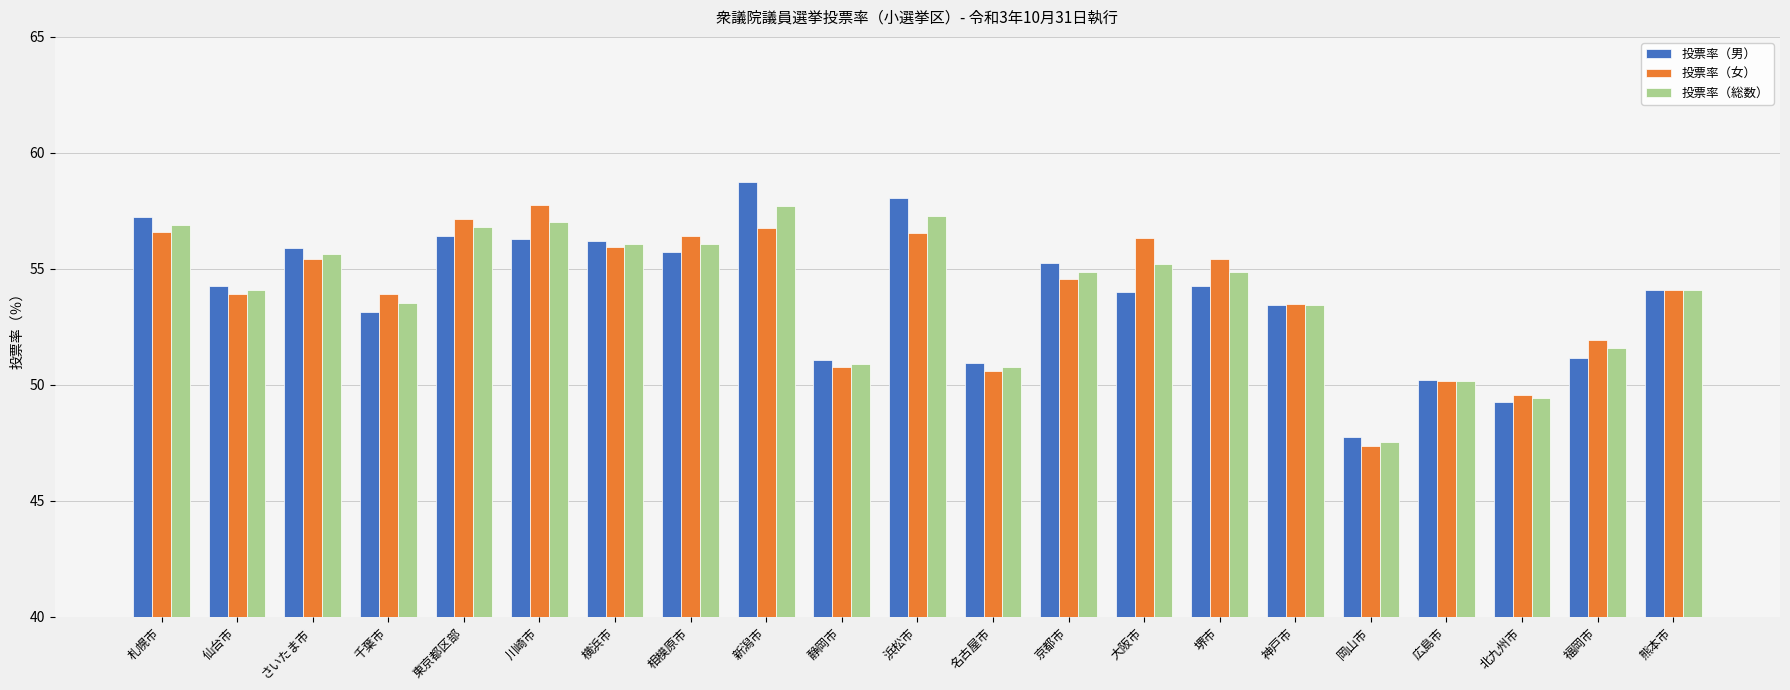

What is the highest value of the 投票率（男） series?

58.8